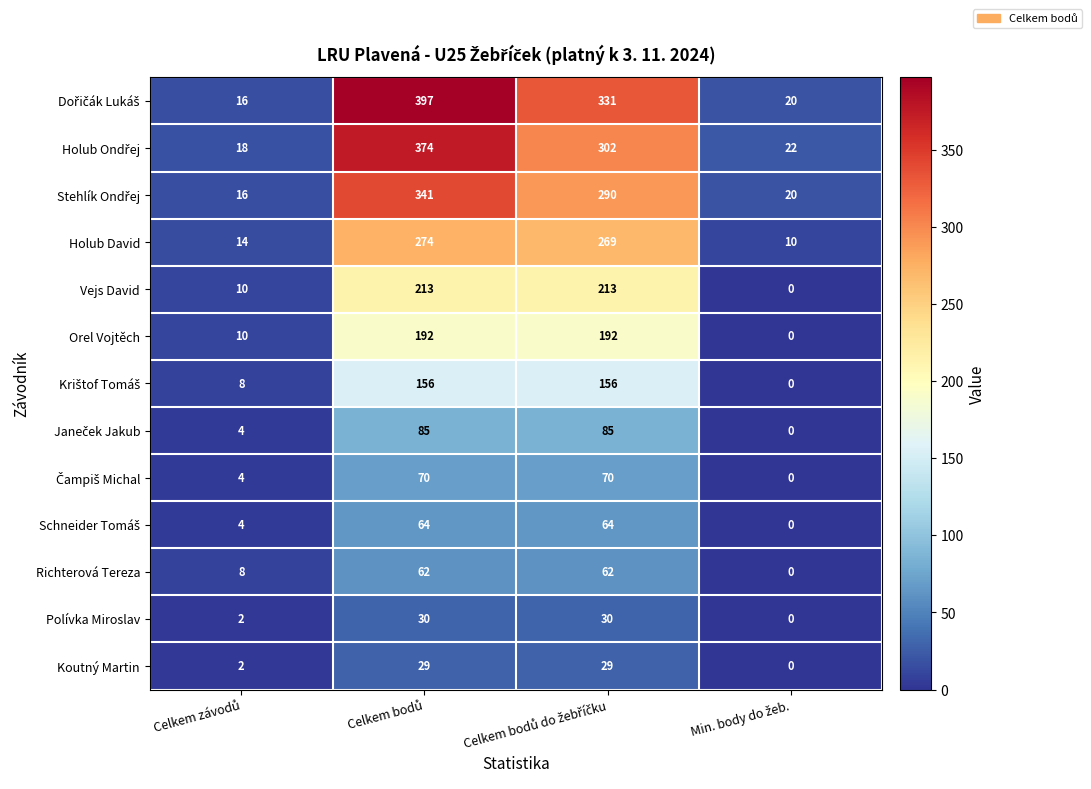

What is the average value of the Holub David series?

142